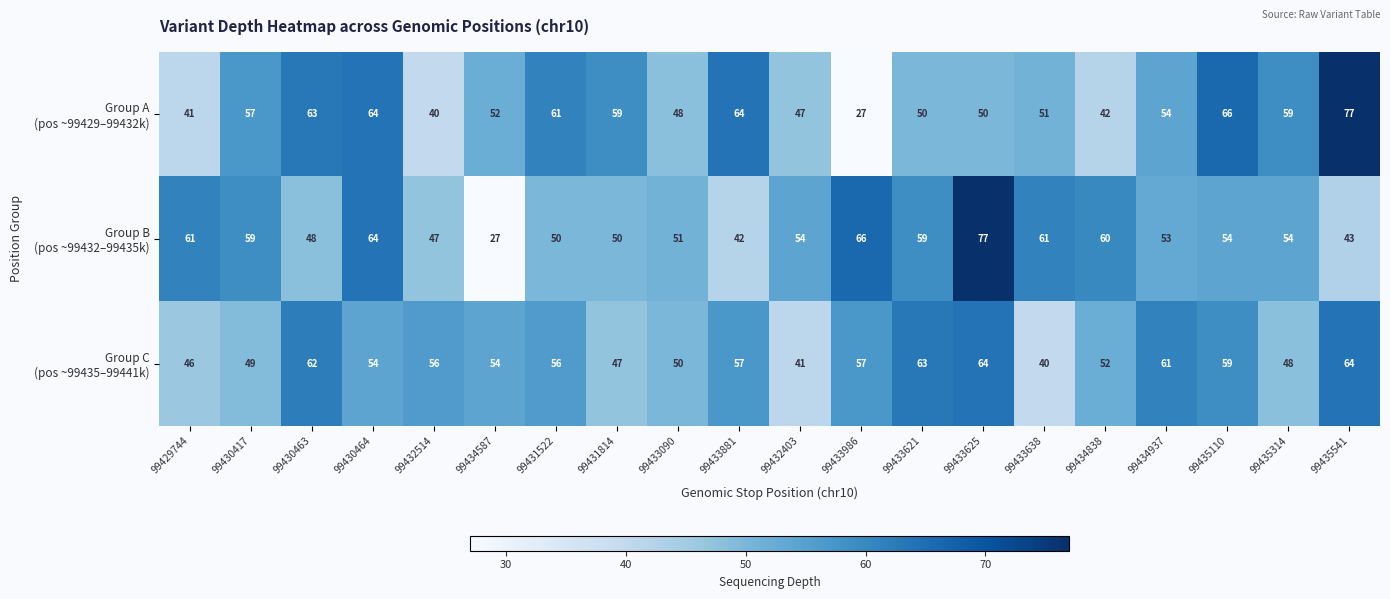

What is the total value across all series at 99435110?

179